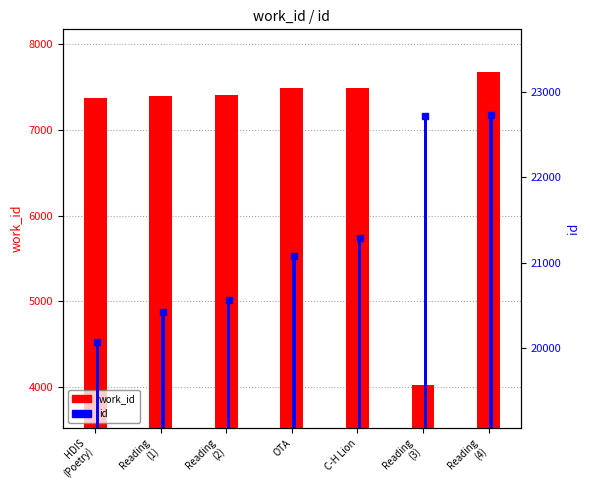

Rank the series by their maximum value, from highest to lowest.

id, work_id